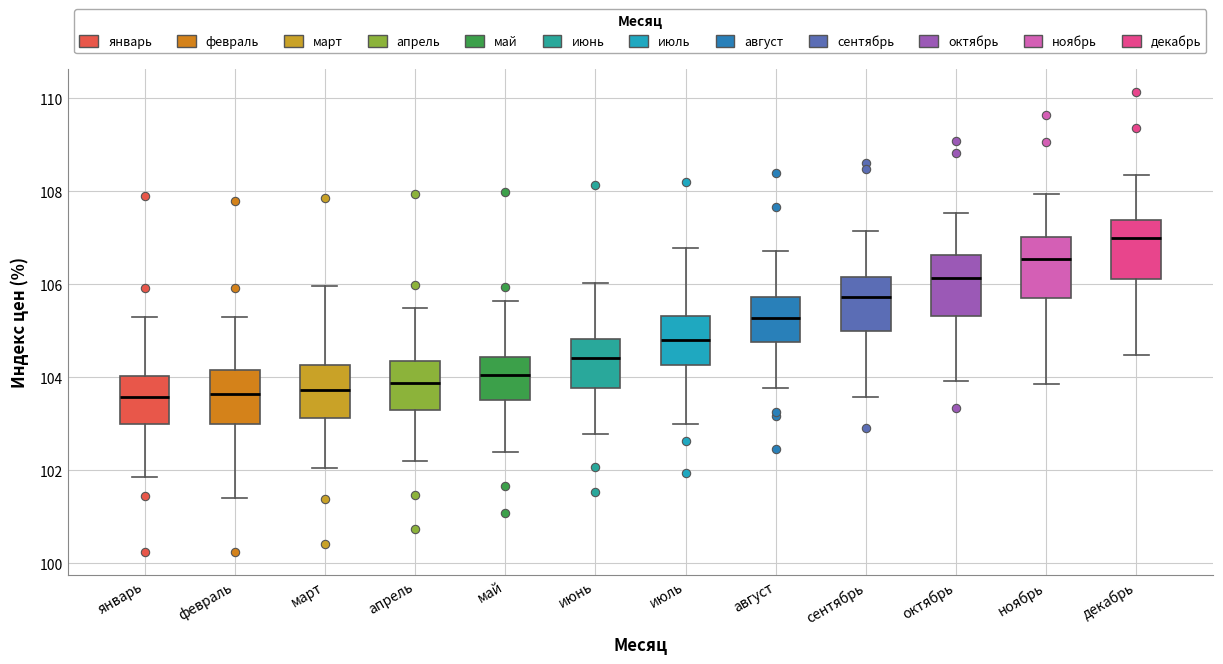

Reading left to right, transcribe this box plot: for each box, give where its median line is, the range the box spans, and where its two whiskers end, as read against the y-axis. The values are not printed on the chart, so give them approximately, as read against the axis.

январь: median 103.6, box 103.0 to 104.0, whiskers 101.8 to 105.2
февраль: median 103.6, box 103.0 to 104.2, whiskers 101.4 to 105.4
март: median 103.8, box 103.2 to 104.2, whiskers 102.0 to 106.0
апрель: median 103.8, box 103.2 to 104.4, whiskers 102.2 to 105.4
май: median 104.0, box 103.6 to 104.4, whiskers 102.4 to 105.6
июнь: median 104.4, box 103.8 to 104.8, whiskers 102.8 to 106.0
июль: median 104.8, box 104.2 to 105.4, whiskers 103.0 to 106.8
август: median 105.2, box 104.8 to 105.8, whiskers 103.8 to 106.8
сентябрь: median 105.8, box 105.0 to 106.2, whiskers 103.6 to 107.2
октябрь: median 106.2, box 105.4 to 106.6, whiskers 104.0 to 107.6
ноябрь: median 106.6, box 105.8 to 107.0, whiskers 103.8 to 108.0
декабрь: median 107.0, box 106.2 to 107.4, whiskers 104.4 to 108.4